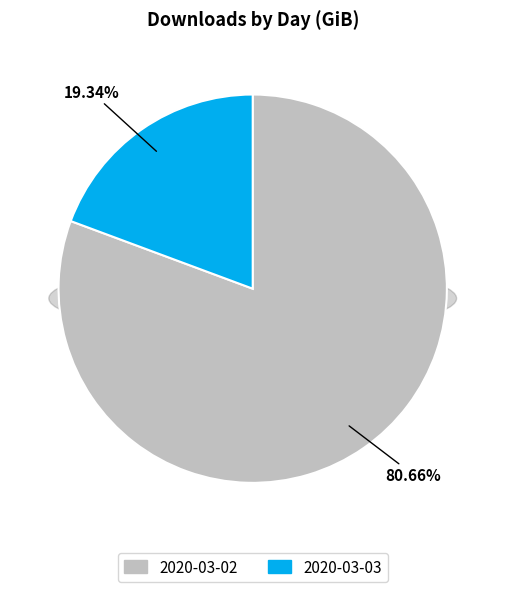

What percentage is the 2020-03-03 slice, to the nearest percent?

19%